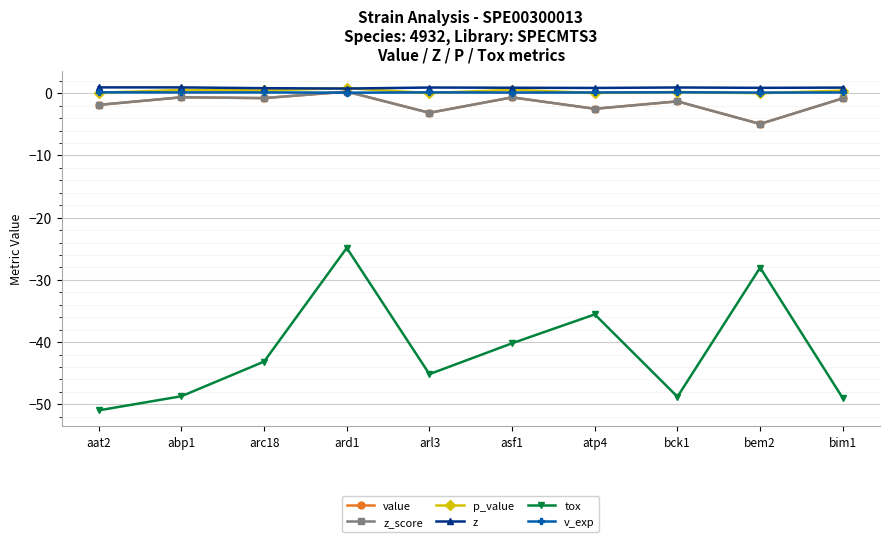

What is the difference between the maximum and minimum values in the z_score series?

5.2